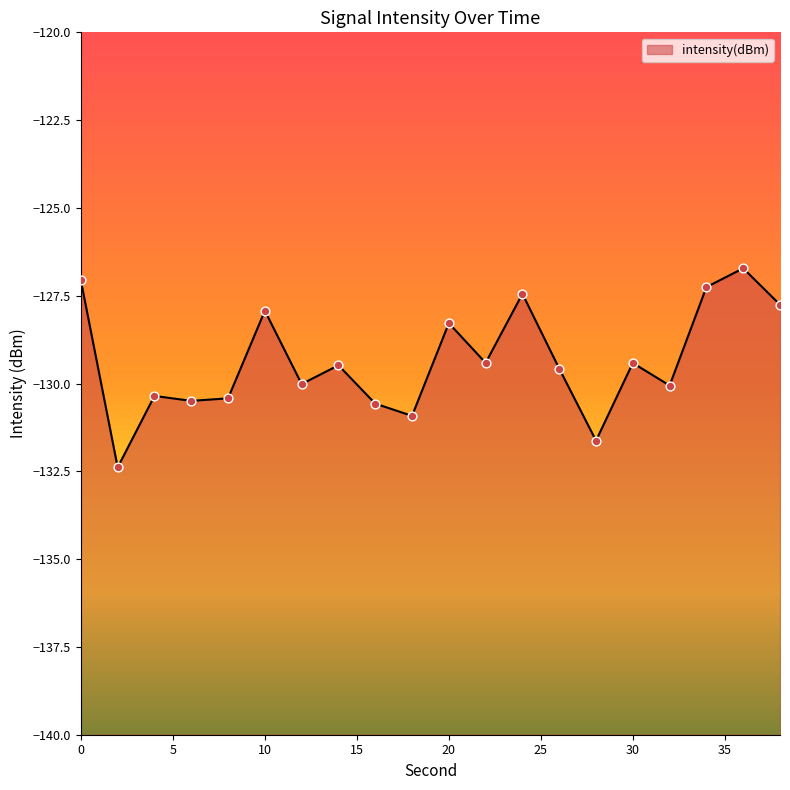

Between 8 and 32, which is larger?

32